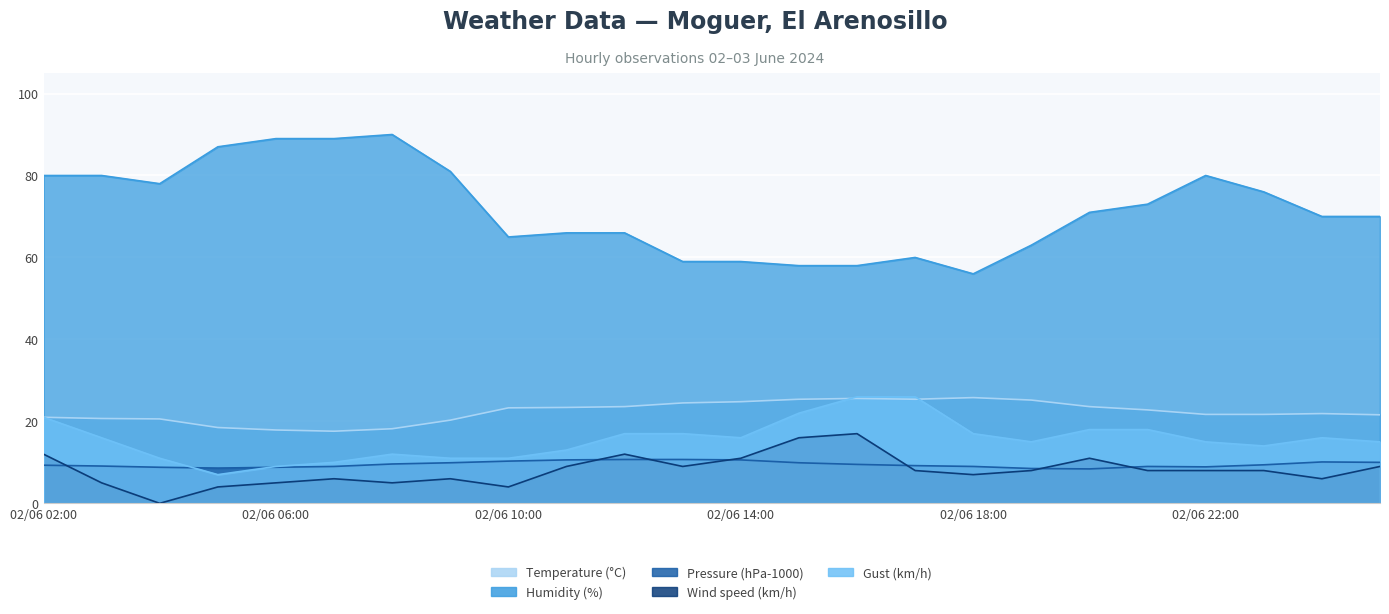

Which has a higher value, 03/06 01:00 or 02/06 10:00?

02/06 10:00